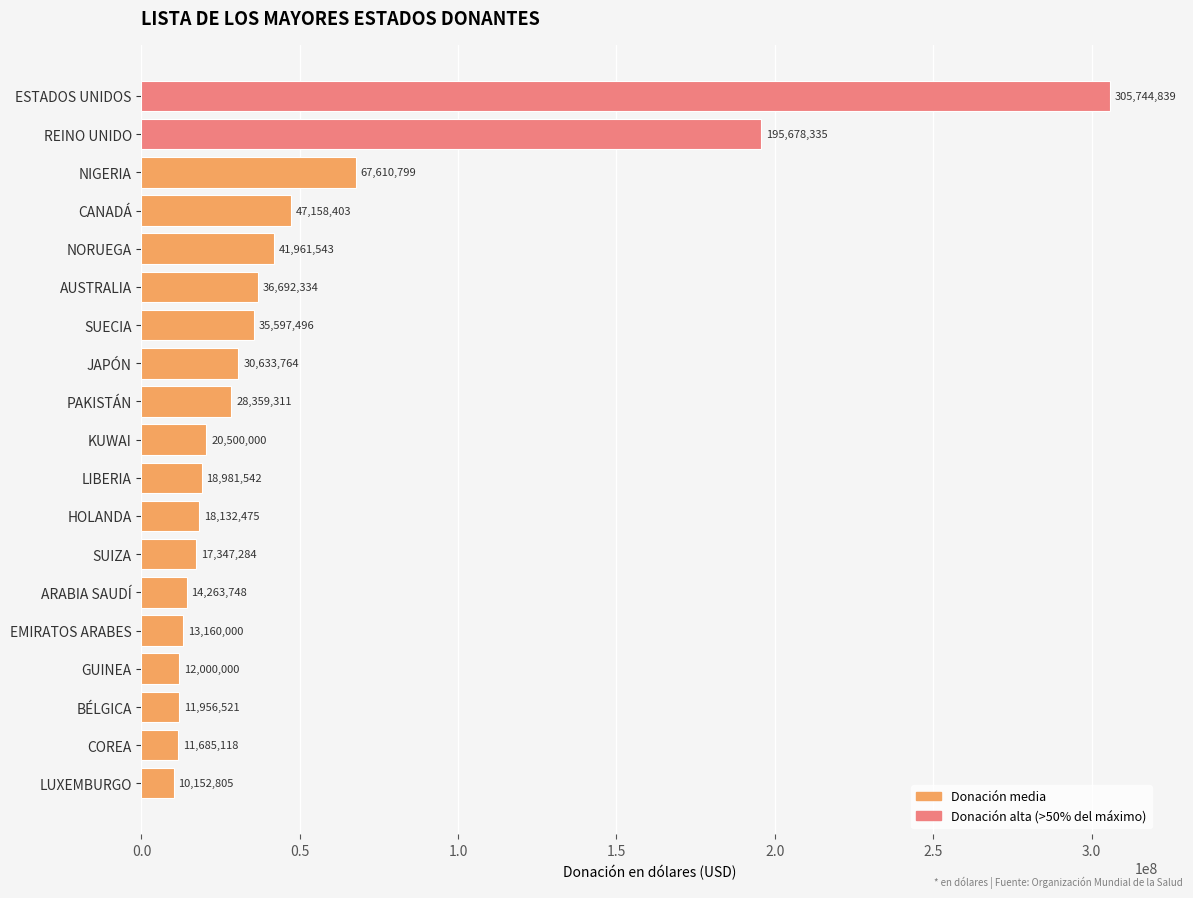

How many categories are shown in the chart?

19